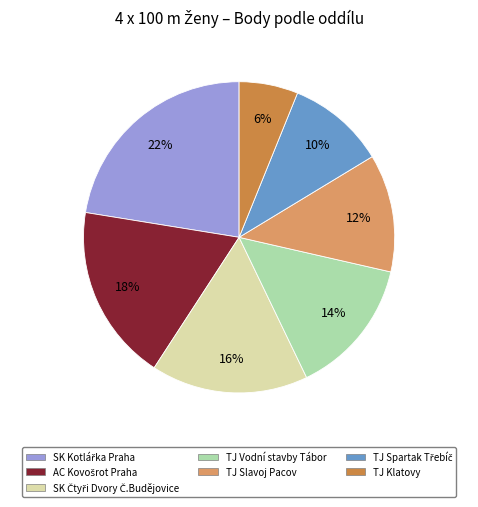

Which category has the smallest portion of the pie?

TJ Klatovy